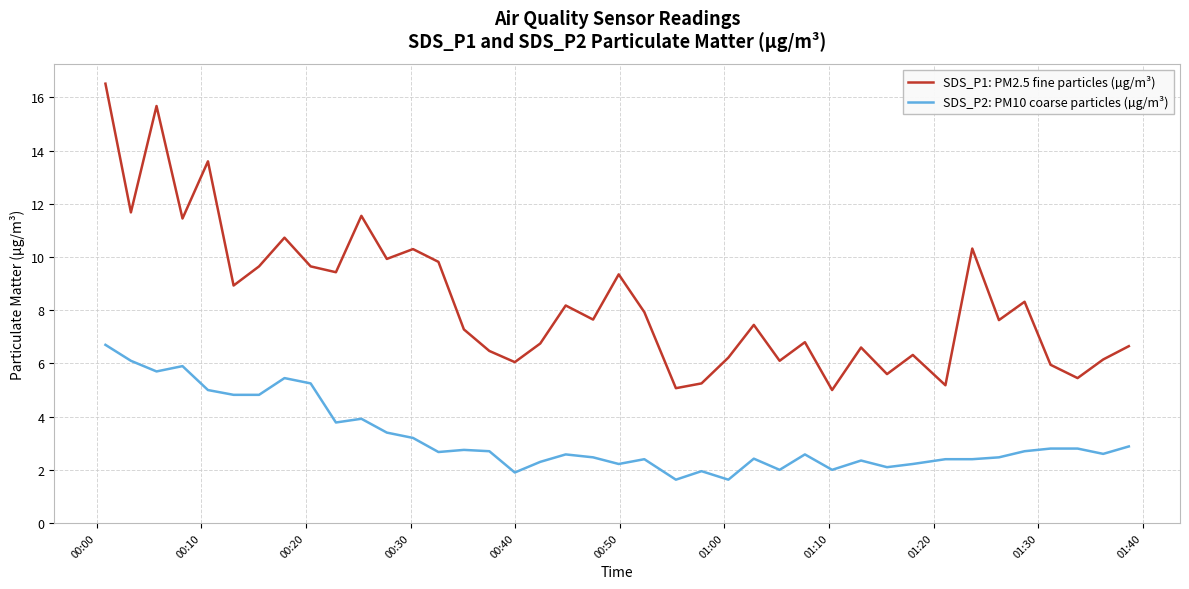

What is the maximum value shown in the chart?

16.5